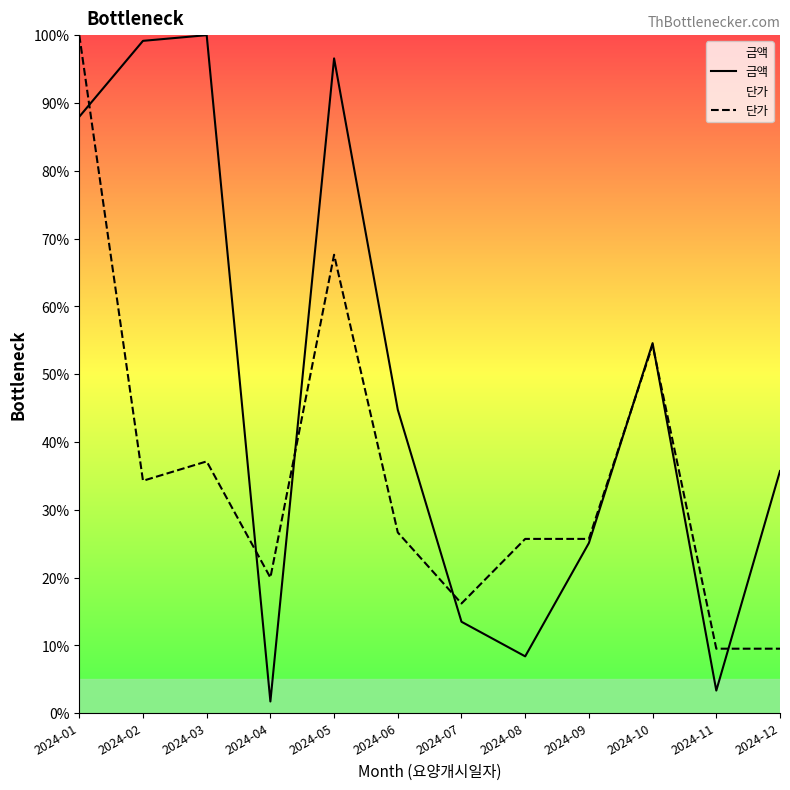

List the labels in order of 단가 value, largest first.

2024-01, 2024-05, 2024-10, 2024-03, 2024-02, 2024-06, 2024-08, 2024-09, 2024-04, 2024-07, 2024-11, 2024-12